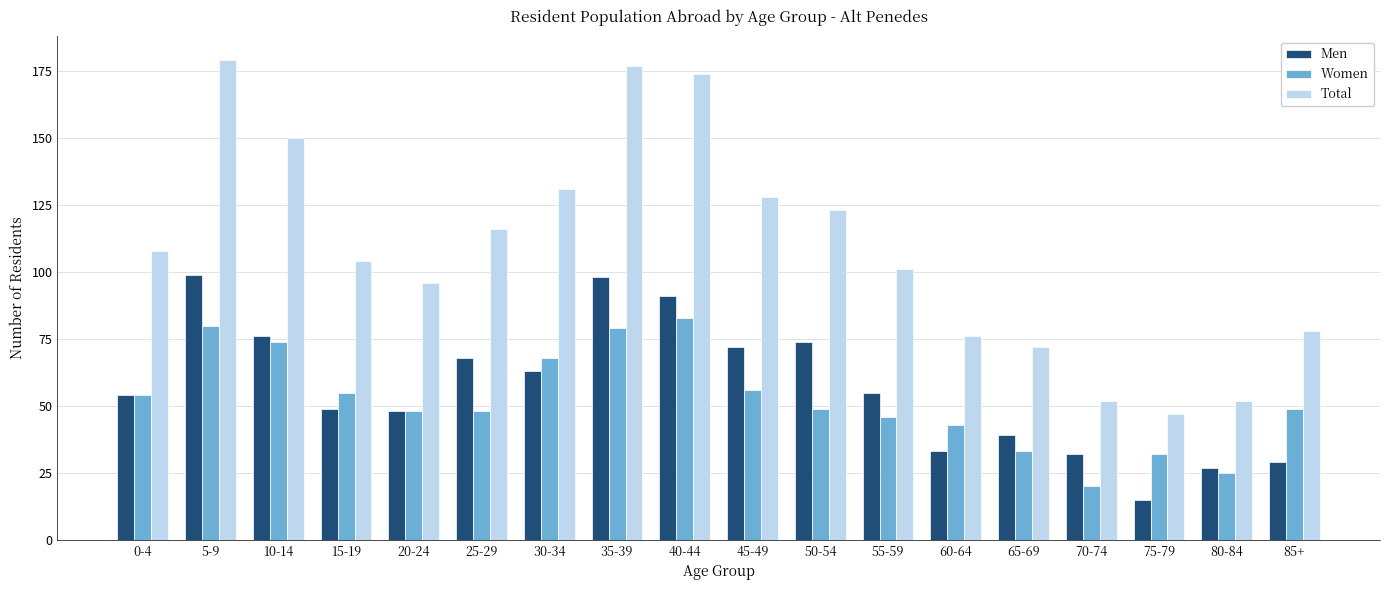

How many data points in Total are less than 108?

9